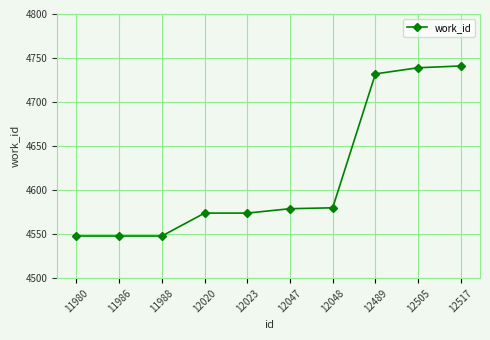

How many lines are shown in the chart?

1